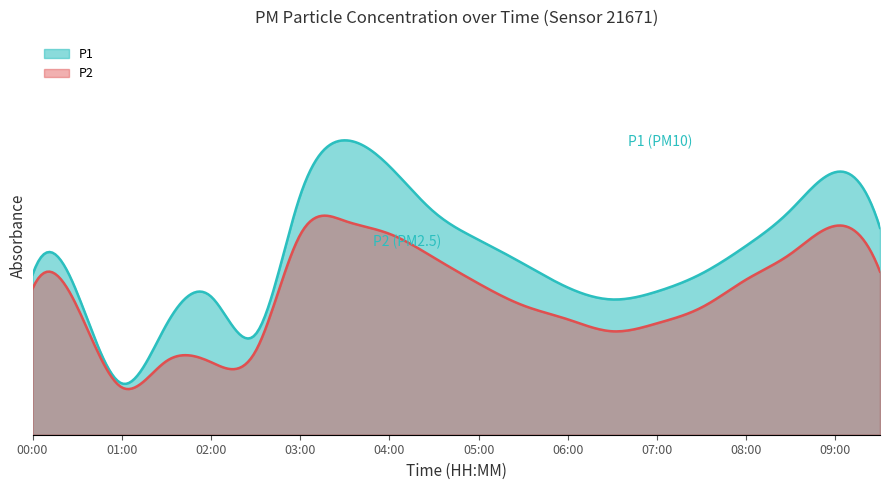

What is the maximum value shown in the chart?

14.8